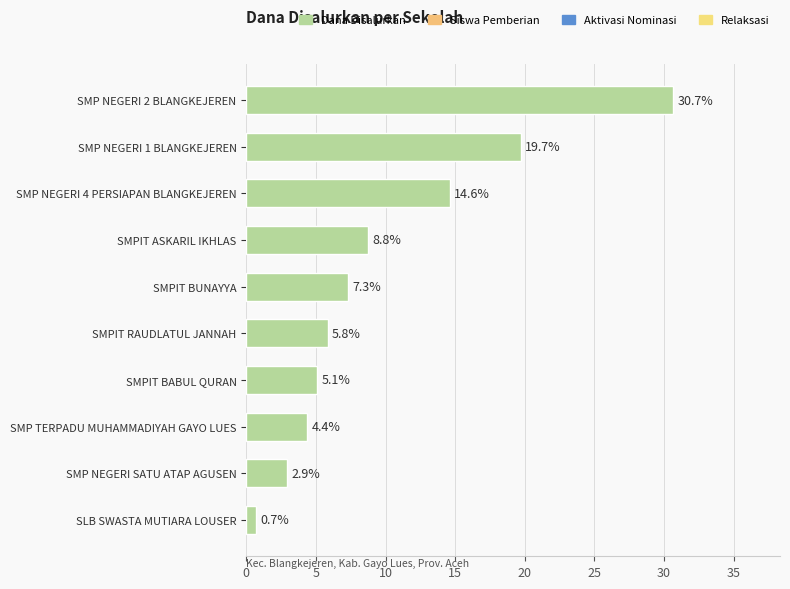

Does the chart contain stacked bars?

No